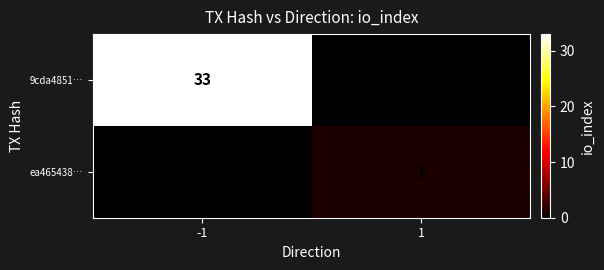

The ea465438… series shows 0 at 1. True or false?

False